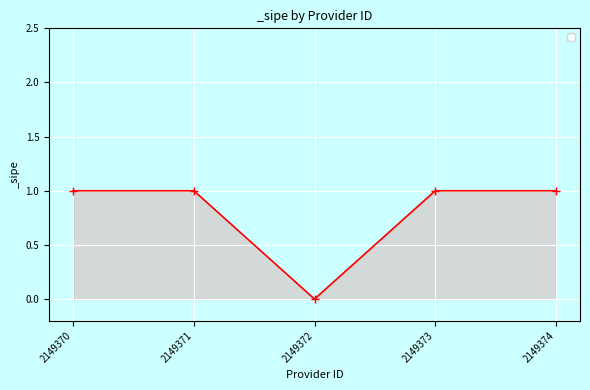

How many lines are shown in the chart?

1